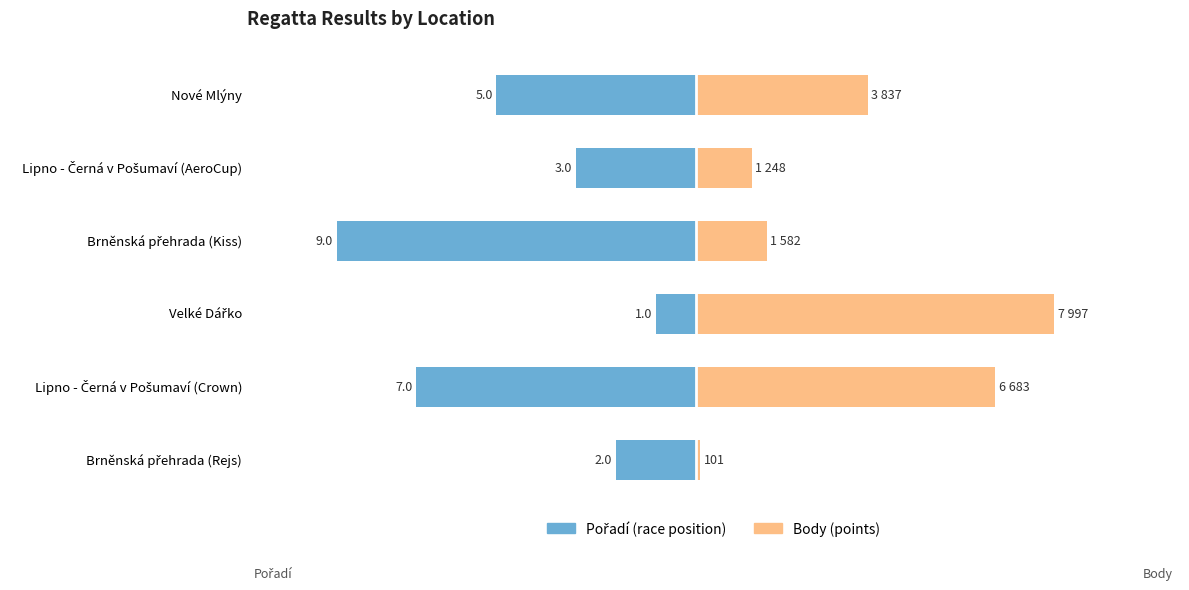

Which series has the largest total across all categories?

Body